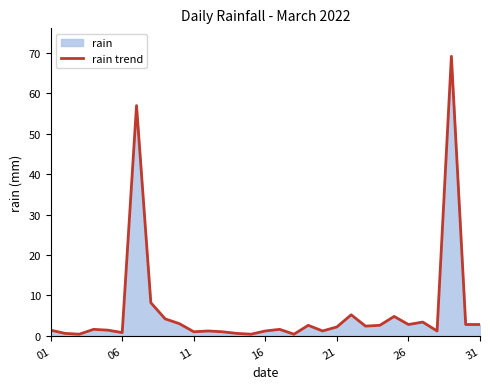

Between 21 and 11, which is larger?

21